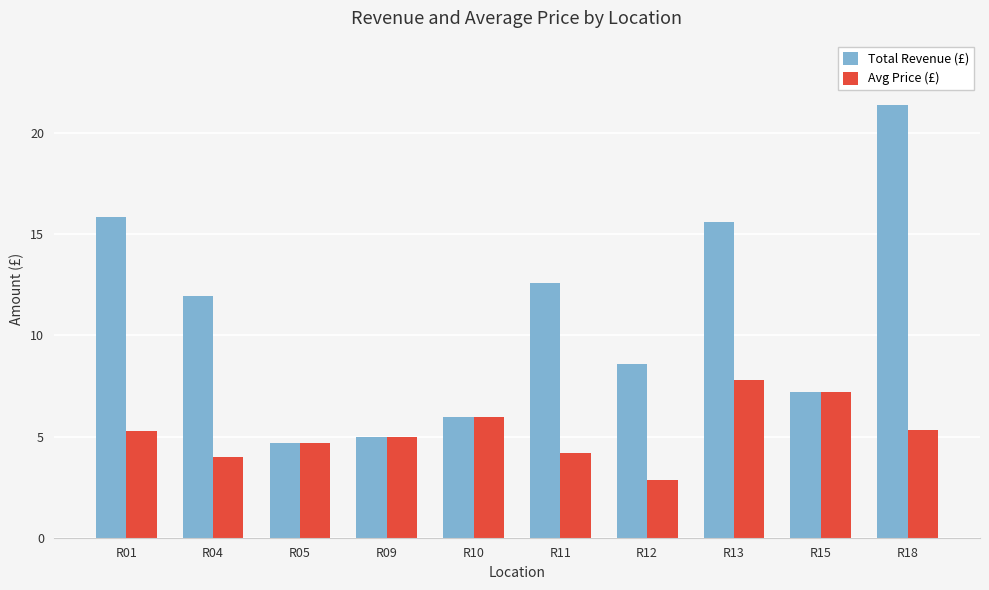

How many series are shown in this chart?

2